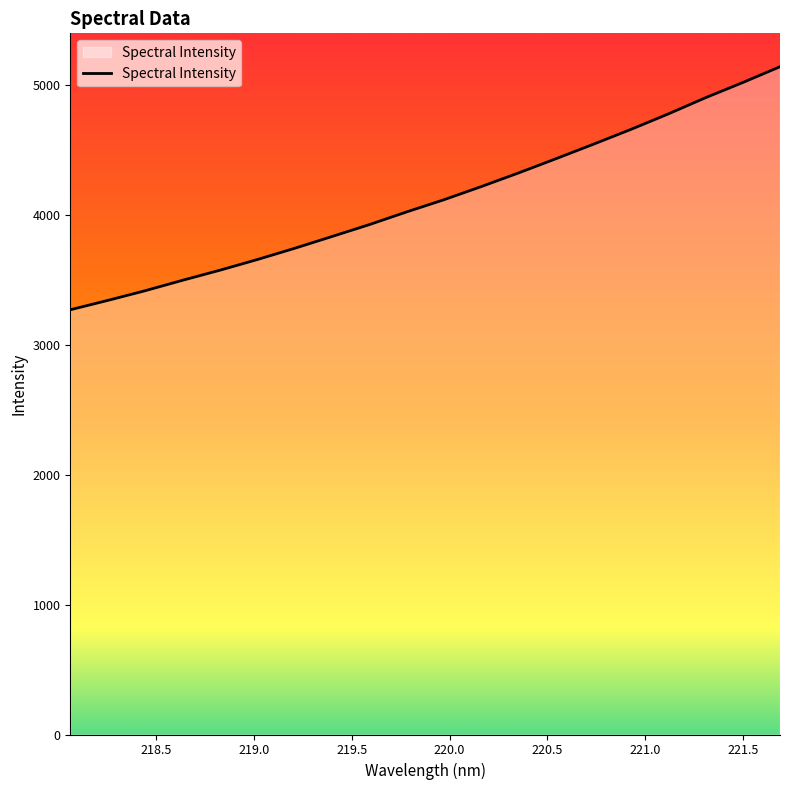

How many lines are shown in the chart?

1